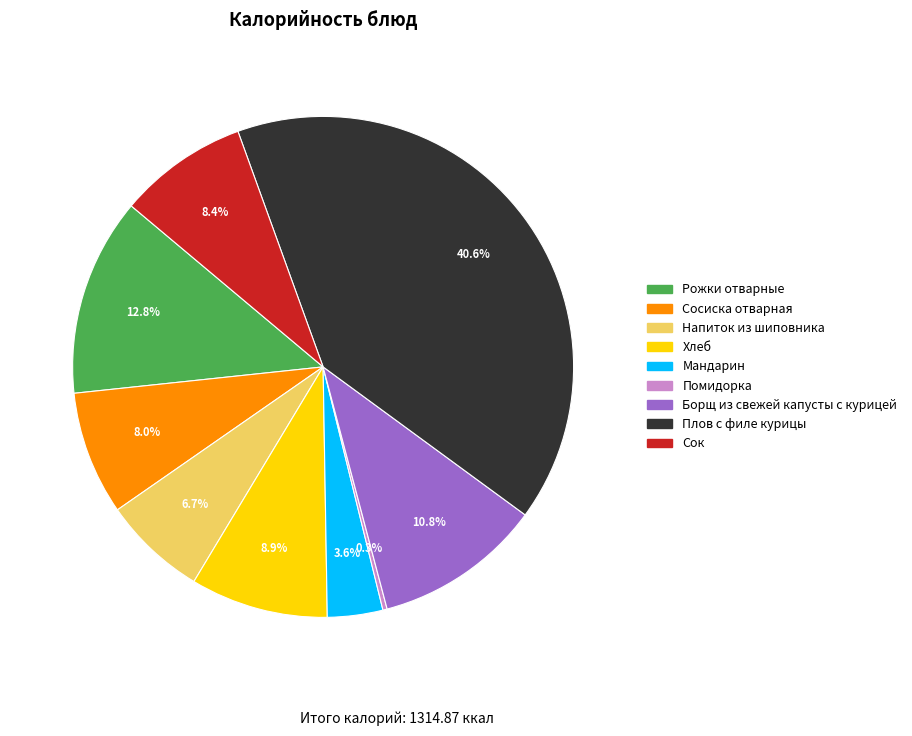

Does Сосиска отварная account for over 50% of the chart?

No